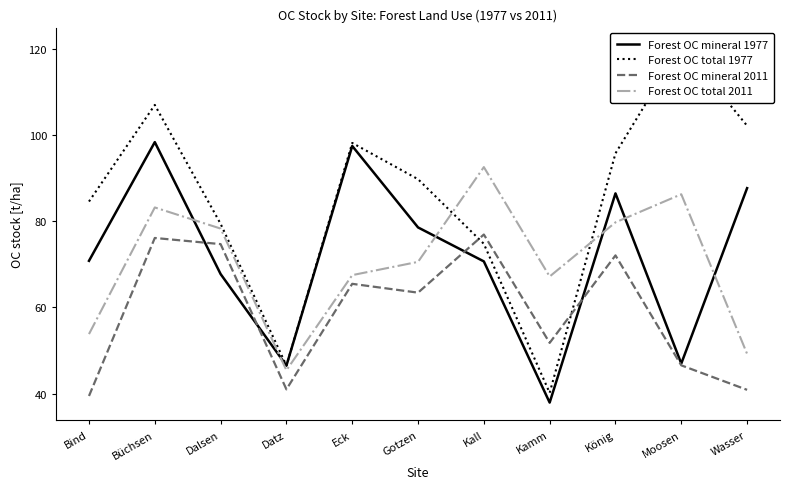

Reading left to right, transcribe all the data shown in this chart.

Forest OC mineral 1977: 70.8	98.4	67.7	46.5	97.5	78.6	70.7	37.9	86.5	47.0	87.7
Forest OC total 1977: 84.6	107.0	79.4	46.5	98.2	89.8	74.7	40.2	95.8	120.8	102.2
Forest OC mineral 2011: 39.4	76.1	74.7	41.0	65.5	63.4	76.9	51.8	72.1	46.5	40.9
Forest OC total 2011: 53.8	83.2	78.3	45.4	67.5	70.6	92.6	67.2	79.7	86.3	49.2